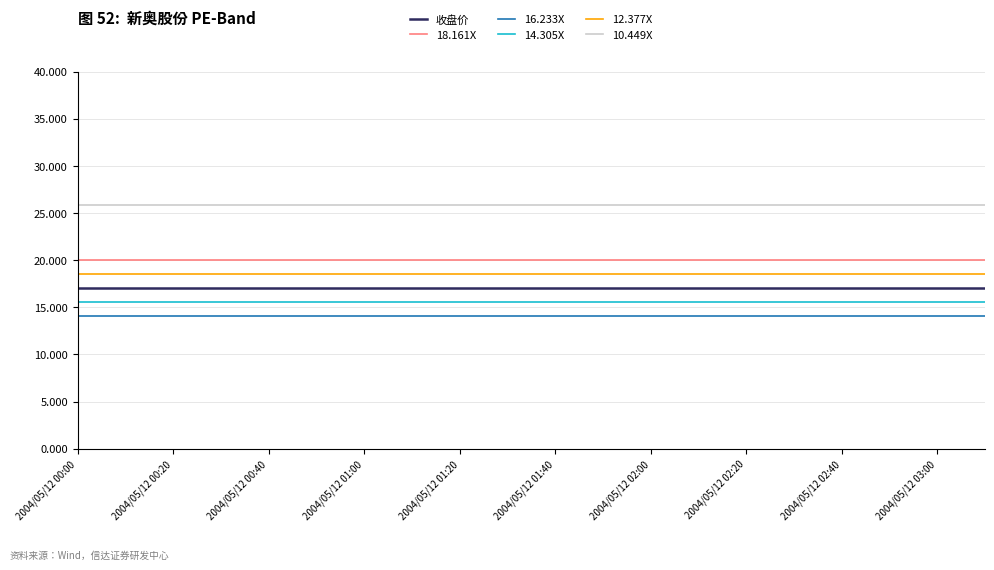

What is the maximum value shown in the chart?

25.9